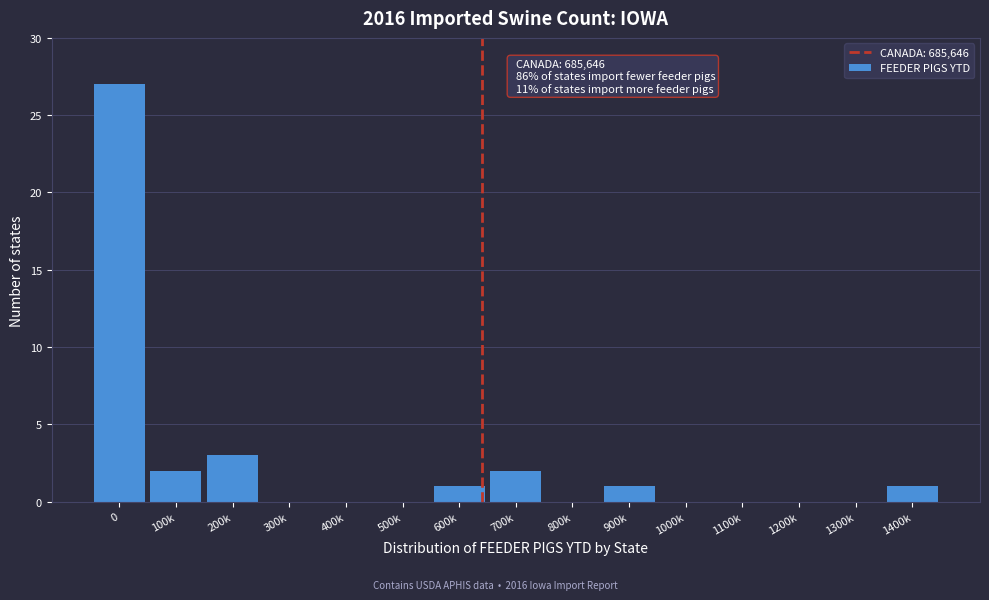

Reading left to right, list all the values displayed in this chart.

0=27	100k=2	200k=3	300k=0	400k=0	500k=0	600k=1	700k=2	800k=0	900k=1	1000k=0	1100k=0	1200k=0	1300k=0	1400k=1